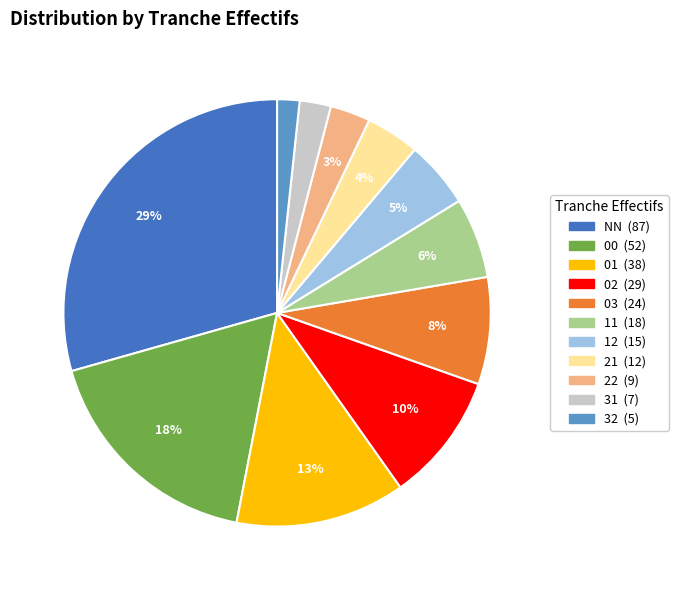

What is the largest slice in the pie chart?

NN